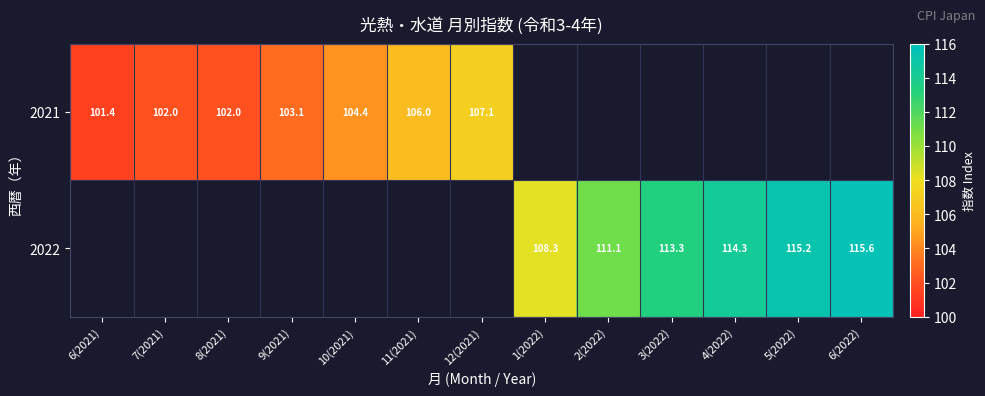

Is it true that 2021 equals 27.6 at 11(2021)?

False